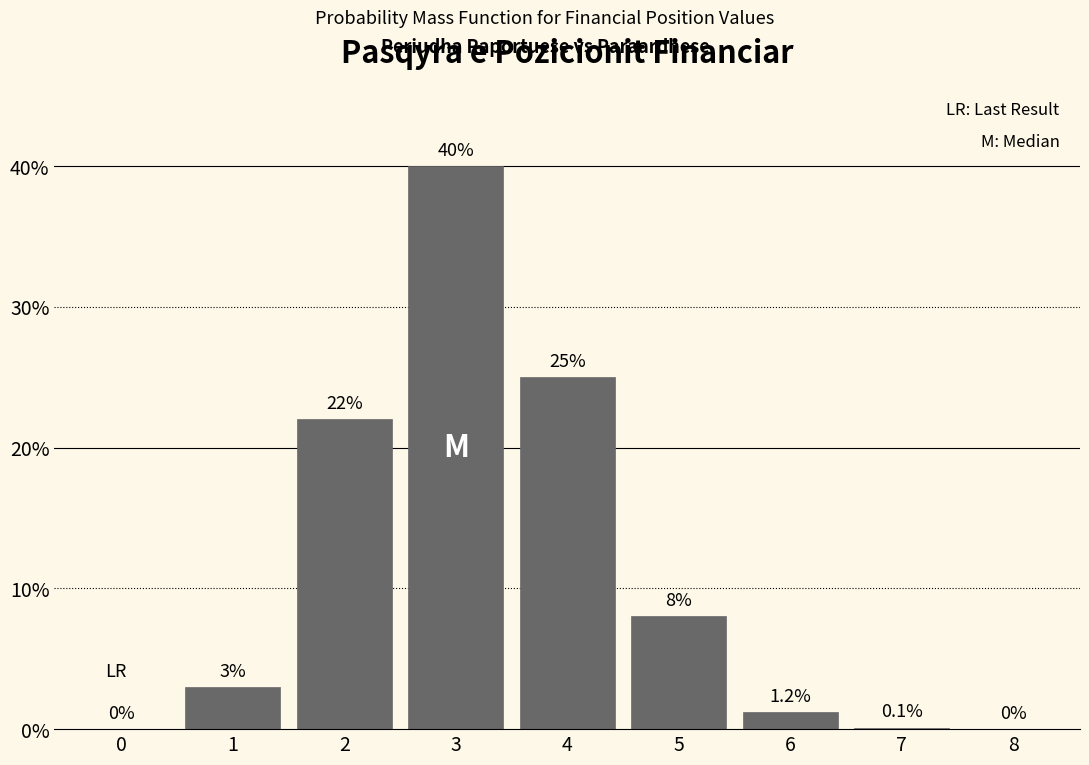

Reading left to right, what are all the values shown in this chart?

0=0.0	1=3.0	2=22.0	3=40.0	4=25.0	5=8.0	6=1.2	7=0.1	8=0.0